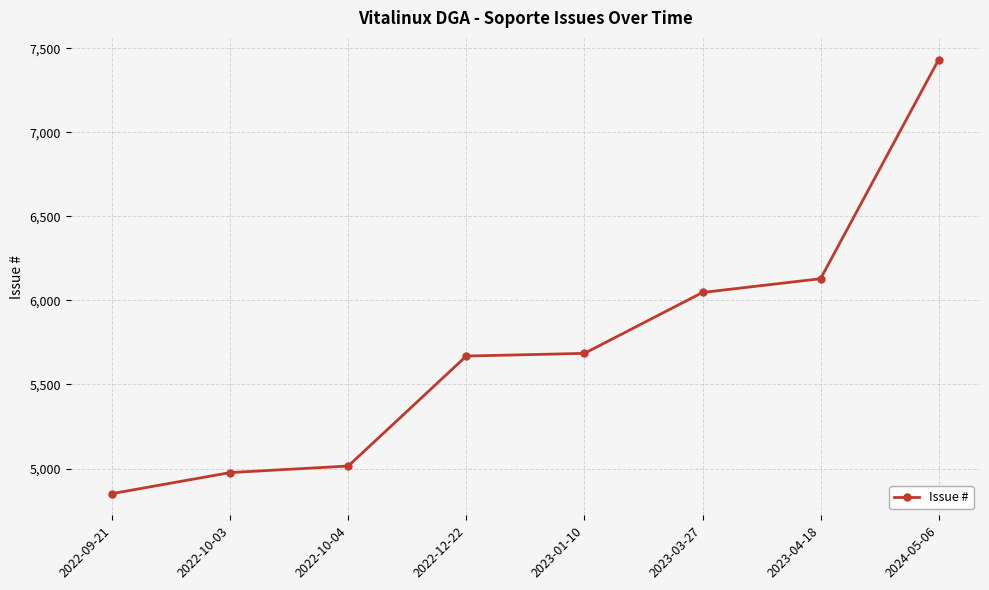

What is the difference between the maximum and second lowest values?

2456